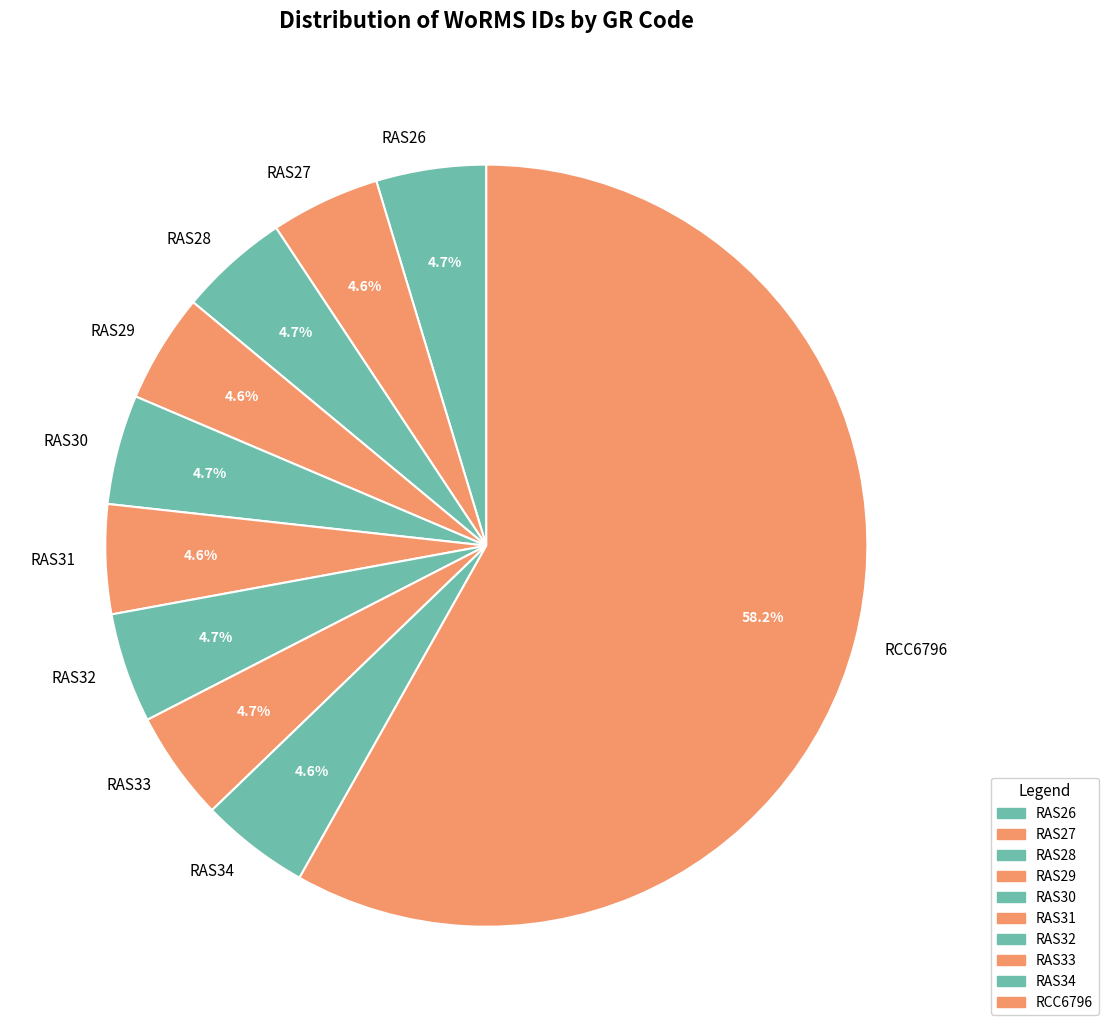

Combined, do RAS34 and RAS27 account for over 50%?

No